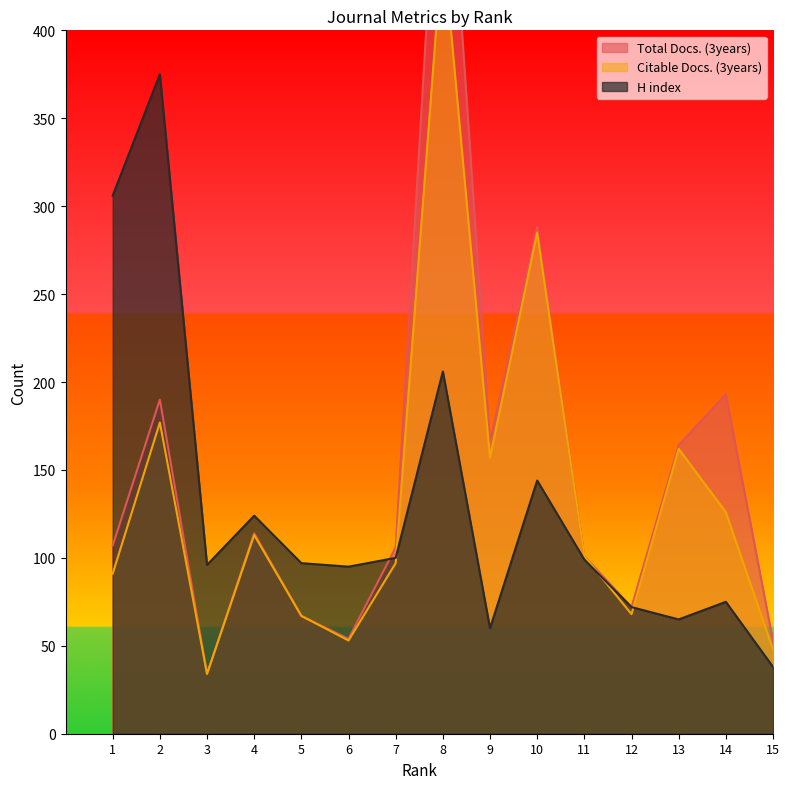

What is the sum of the Citable Docs. (3years) values at 7 and 1?

188